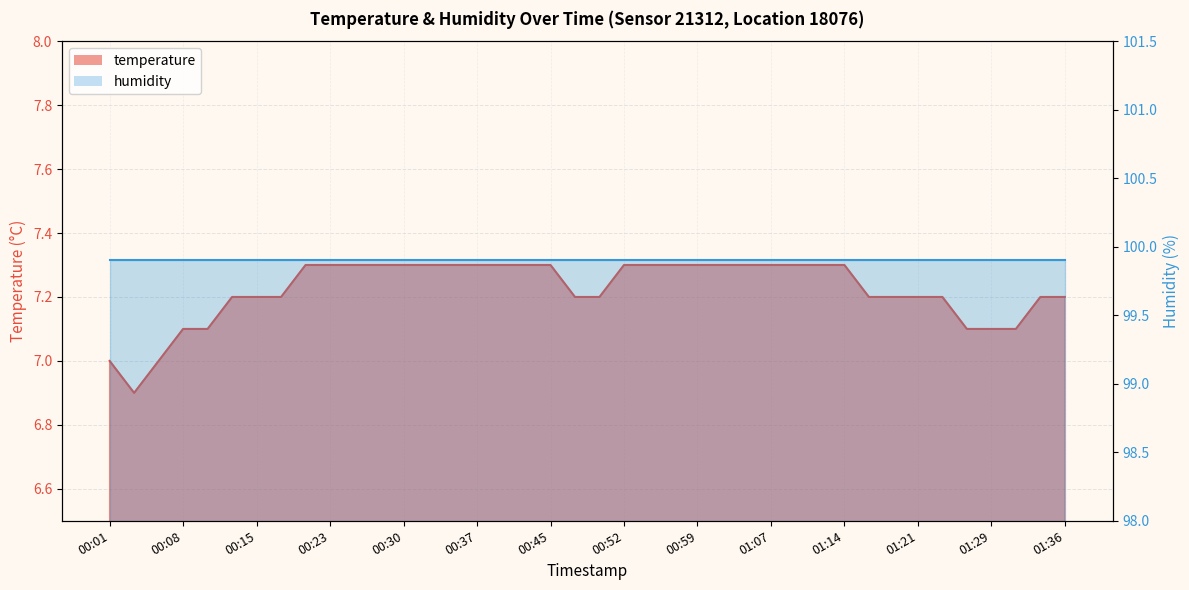

What is the minimum value shown in the chart?

6.9